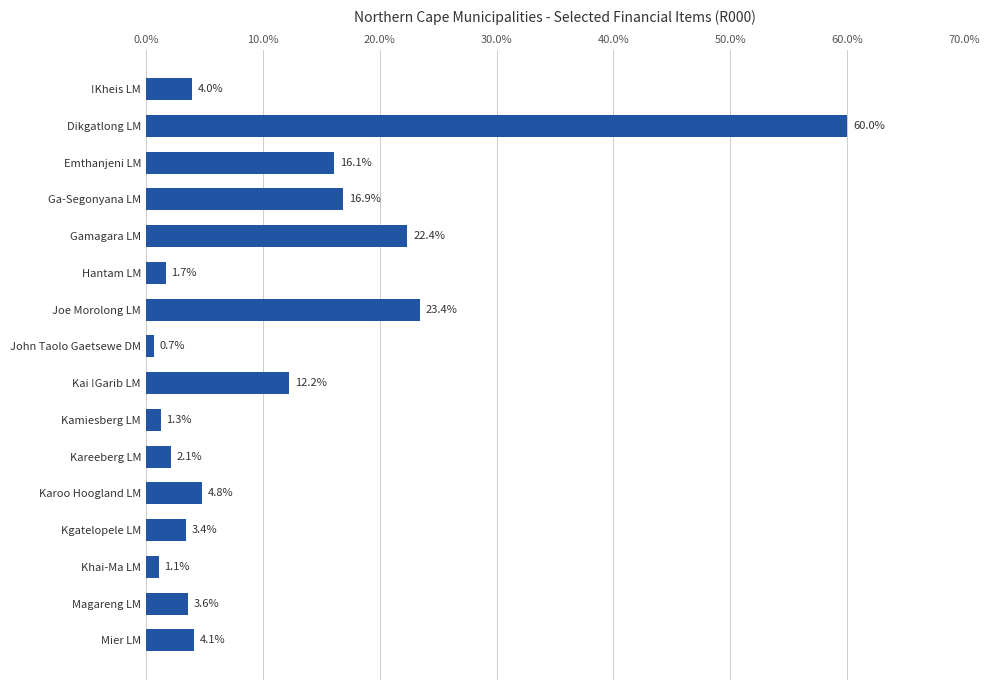

What is the average value?

11.1